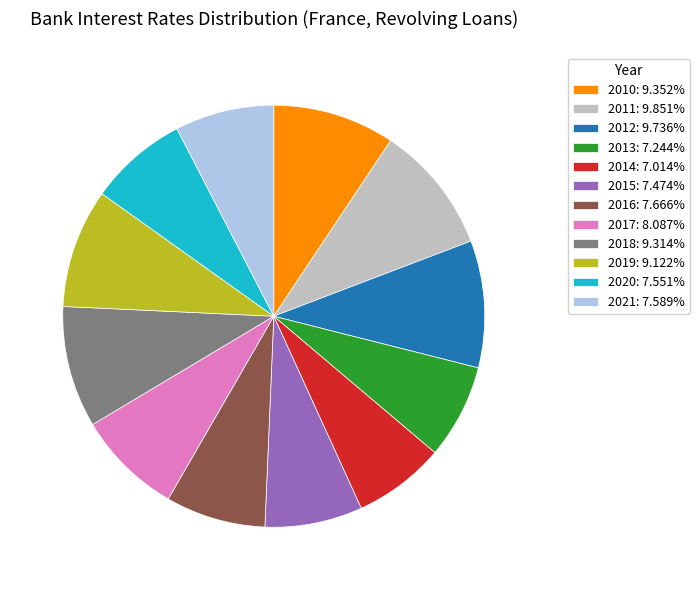

Approximately how many times larger is the value at 2018: 9.314% compared to 2011: 9.851%?

0.9